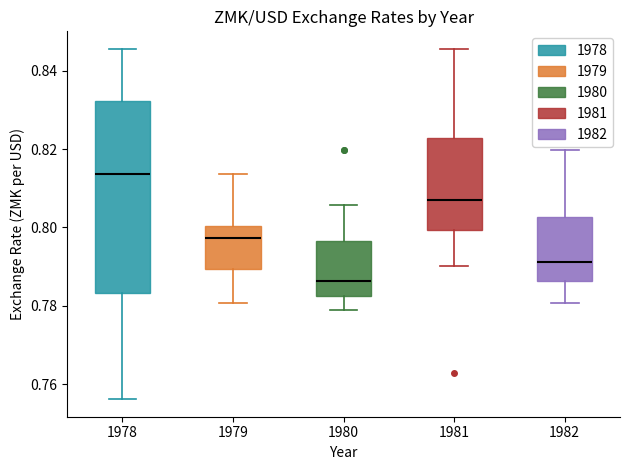

Reading left to right, read every box against the y-axis: the position of its median line, the range the box covers, and the ends of its whiskers. The values are not printed on the chart, so give them approximately, as read against the axis.

1978: median 0.814, box 0.784 to 0.832, whiskers 0.756 to 0.846
1979: median 0.798, box 0.790 to 0.800, whiskers 0.780 to 0.814
1980: median 0.786, box 0.782 to 0.796, whiskers 0.778 to 0.806
1981: median 0.806, box 0.800 to 0.822, whiskers 0.790 to 0.846
1982: median 0.792, box 0.786 to 0.802, whiskers 0.780 to 0.820